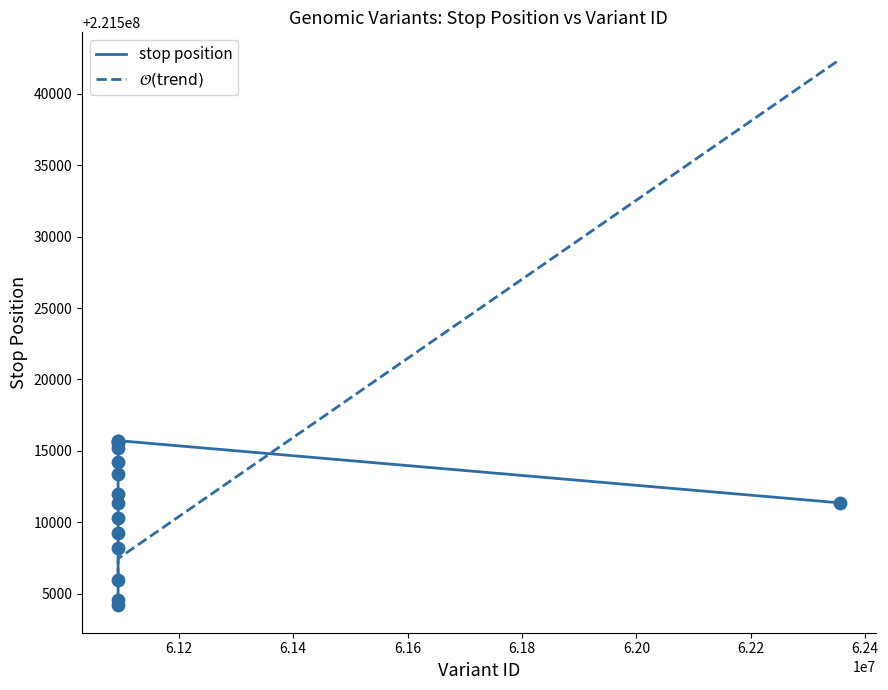

Which series has the largest total across all categories?

stop position